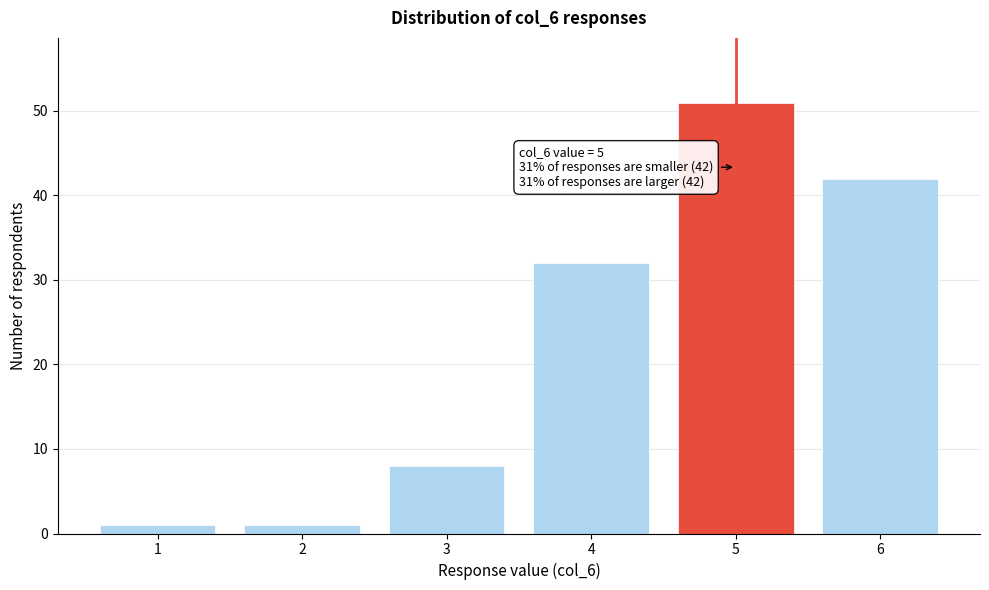

Reading right to left, list all the values displayed in this chart.

42	51	32	8	1	1